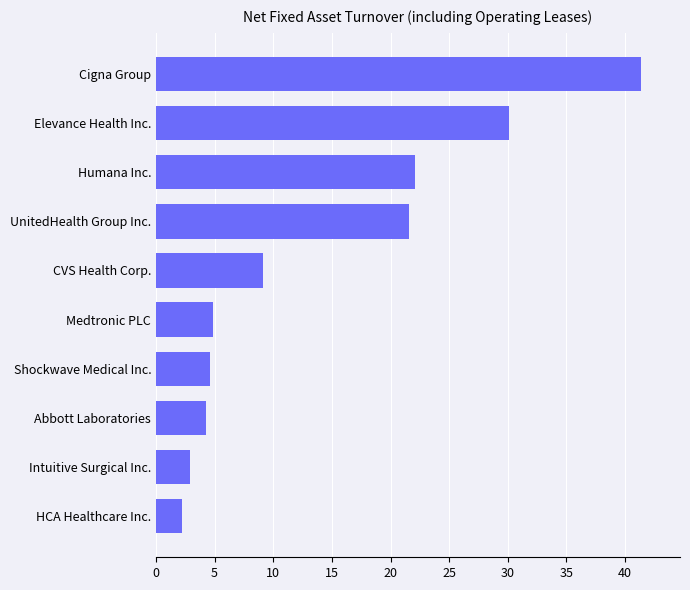

Approximately how many times larger is the value at Elevance Health Inc. compared to Shockwave Medical Inc.?

6.6